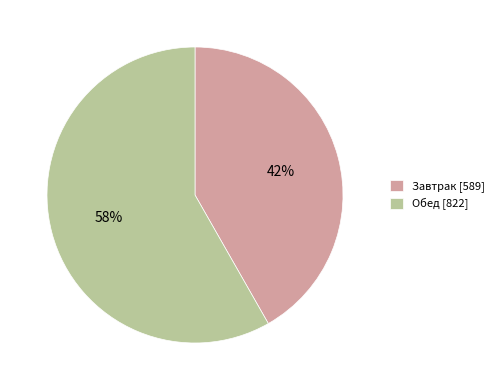

Is it true that Завтрак is 36% of the pie?

False